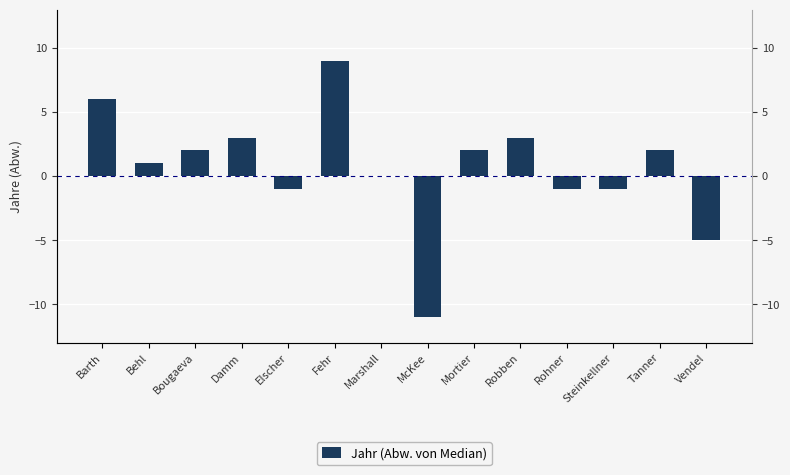

Reading left to right, list all the values displayed in this chart.

Barth=6	Behl=1	Bougaeva=2	Damm=3	Elscher=-1	Fehr=9	Marshall=0	McKee=-11	Mortier=2	Robben=3	Rohner=-1	Steinkellner=-1	Tanner=2	Vendel=-5